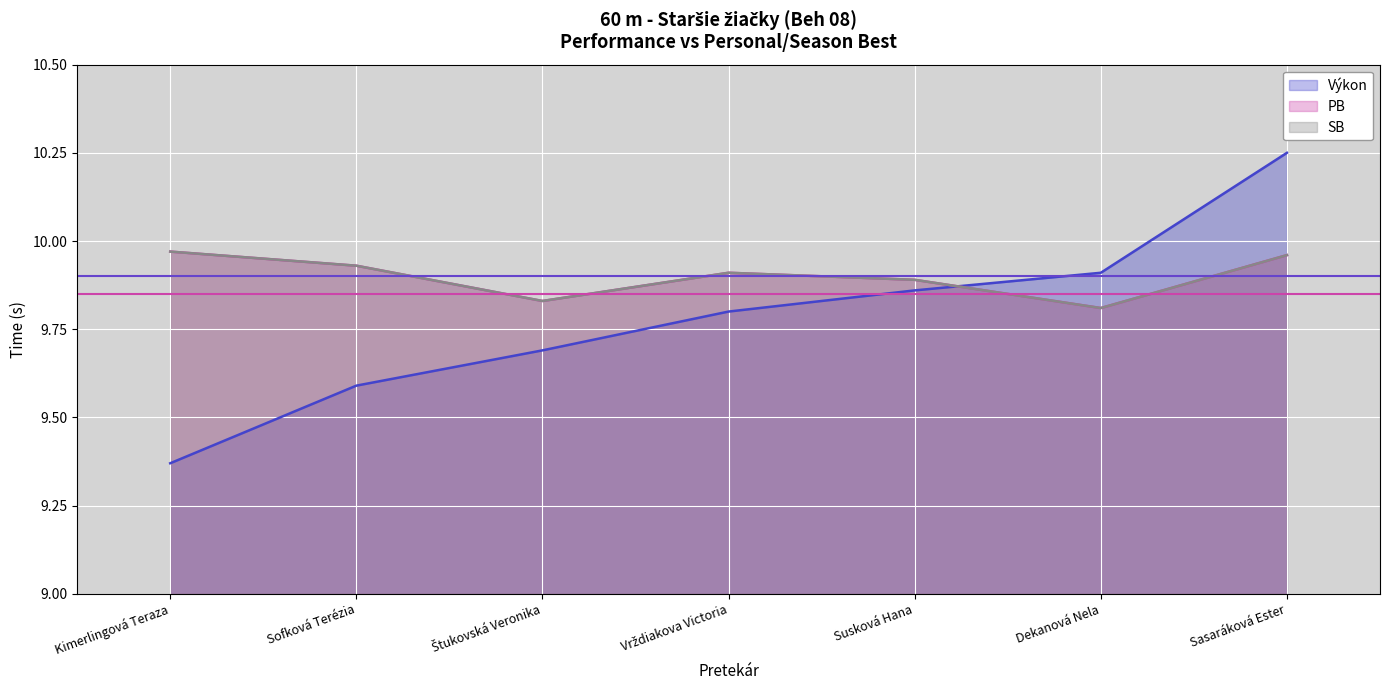

Which has a higher value, Sofková Terézia or Kimerlingová Teraza?

Sofková Terézia